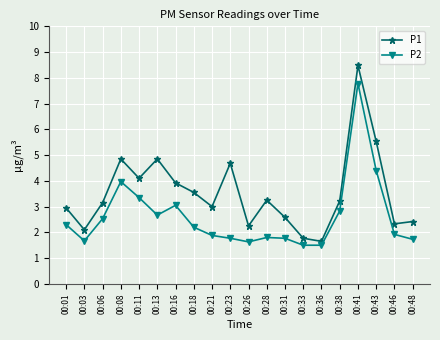

What is the total value across all series at 00:03?

3.8